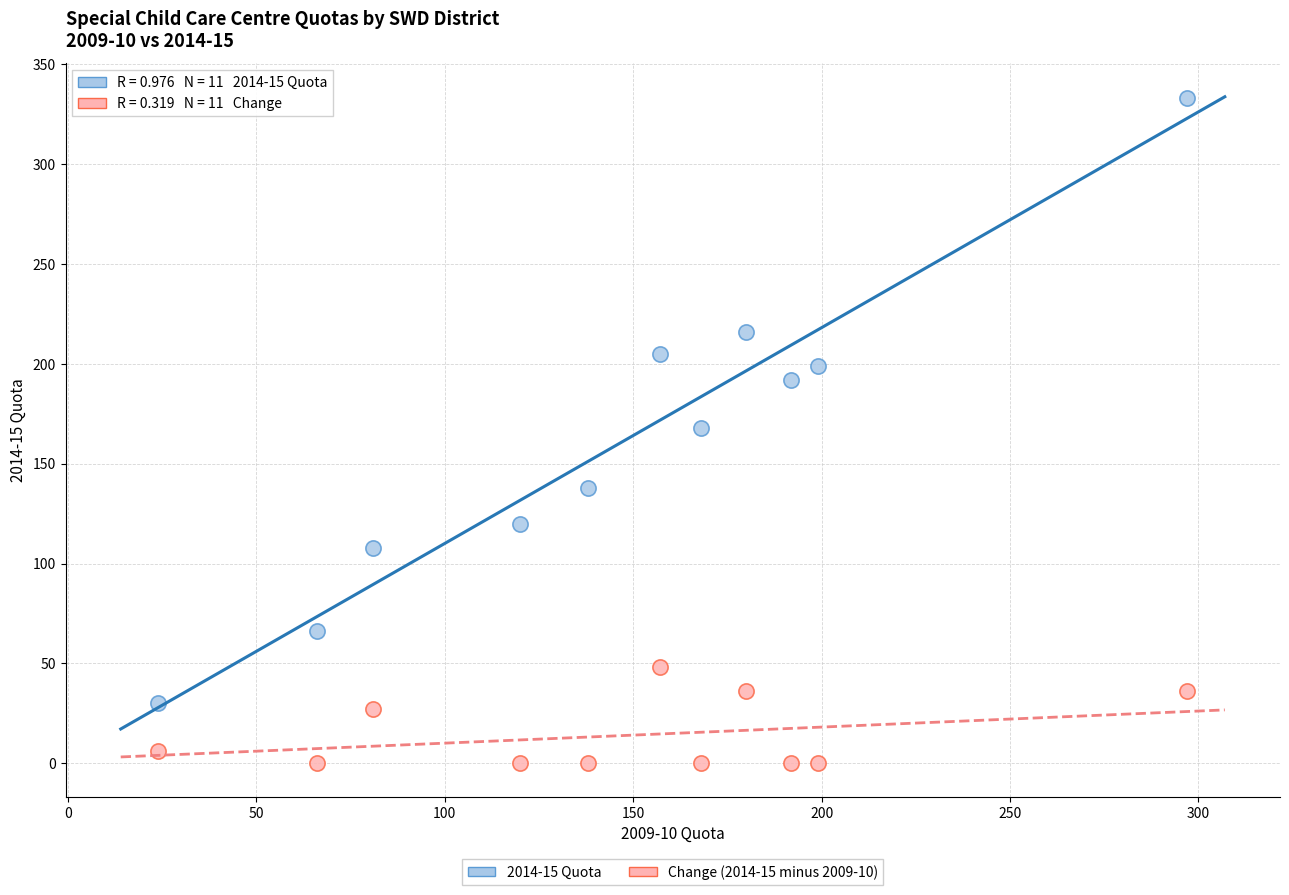

Across all data points, what is the range of X values (max minus min)?

273